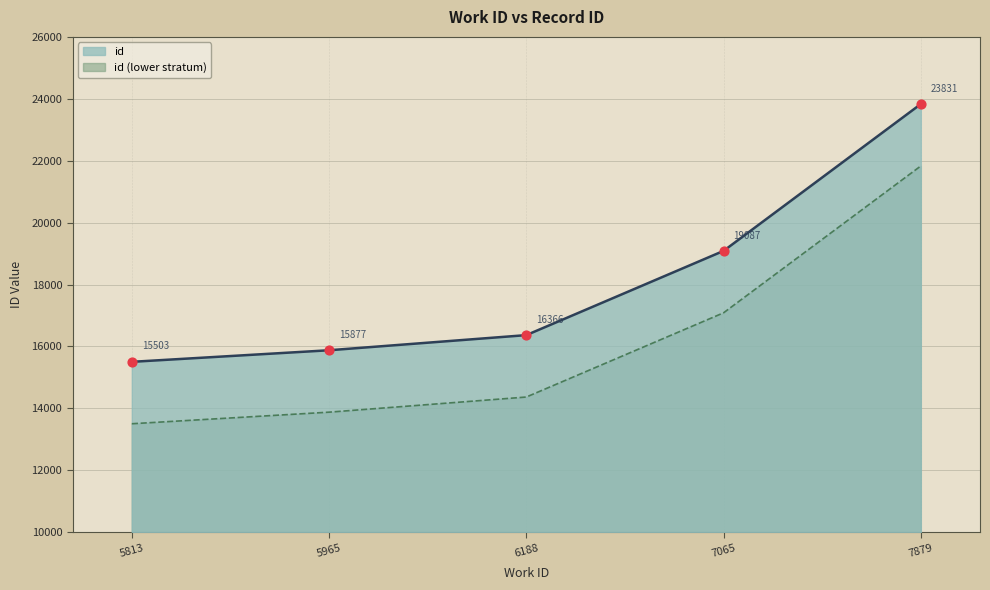

What is the change in value from 5965 to 7879?

+7954